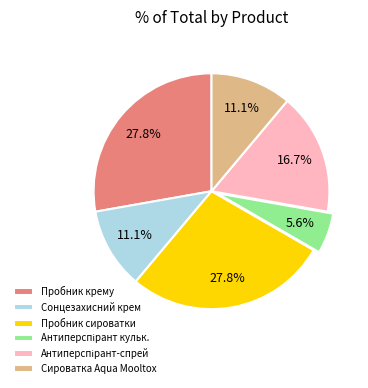

What percentage is NOT represented by Пробник крему?

72.2%